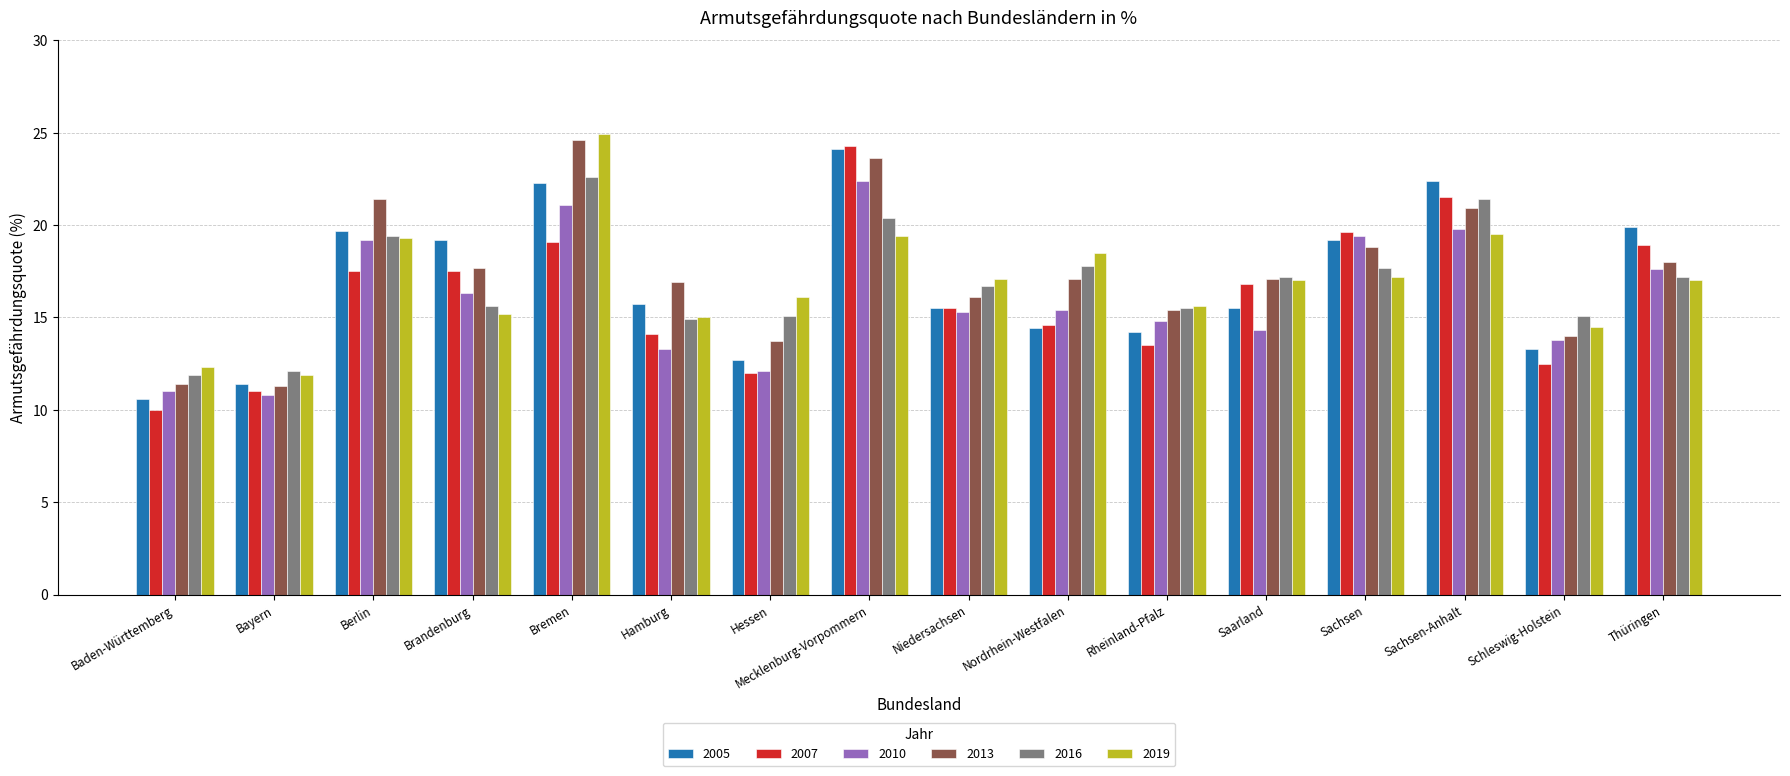

What is the label of the 11th bar from the left?

Rheinland-Pfalz